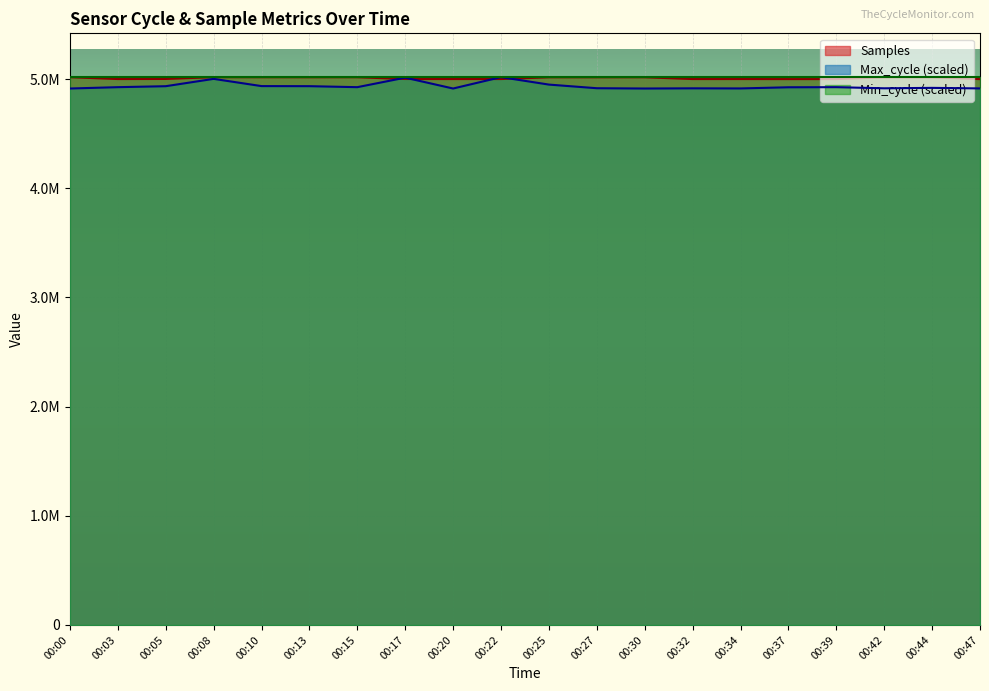

After their last crossing, which series has the higher values: Max_cycle or Samples?

Samples